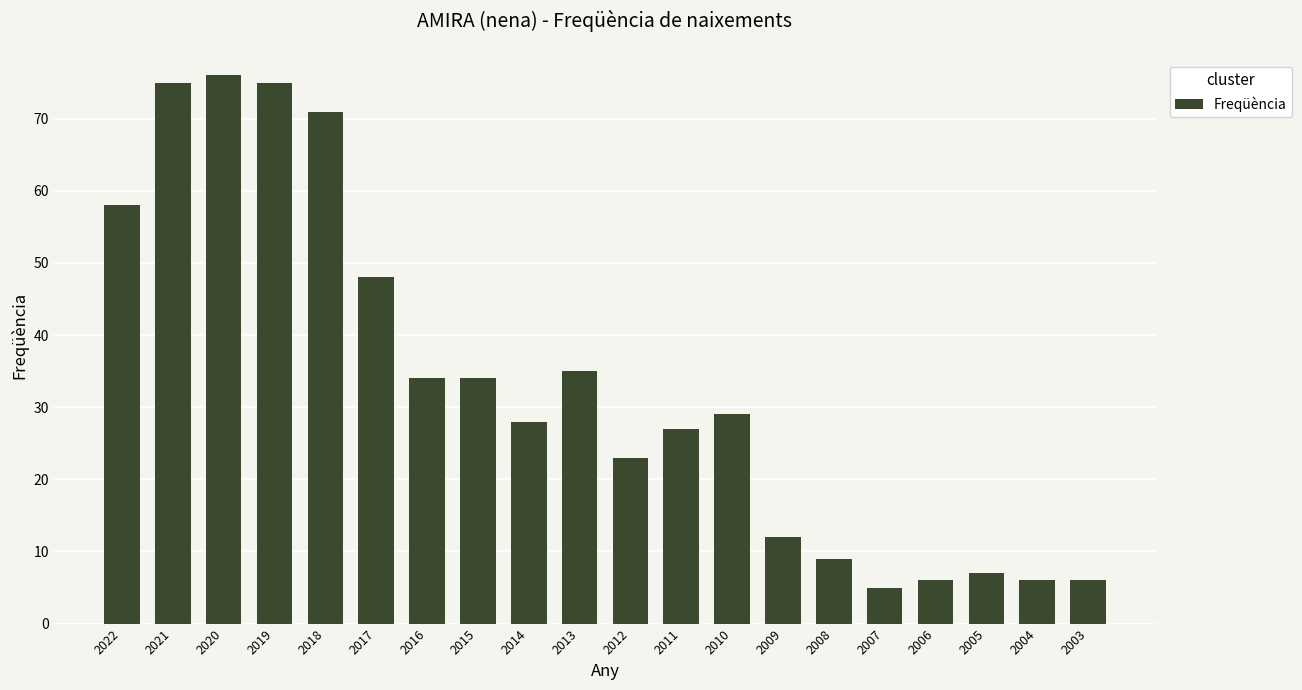

What is the value of the 17th bar from the left?

6